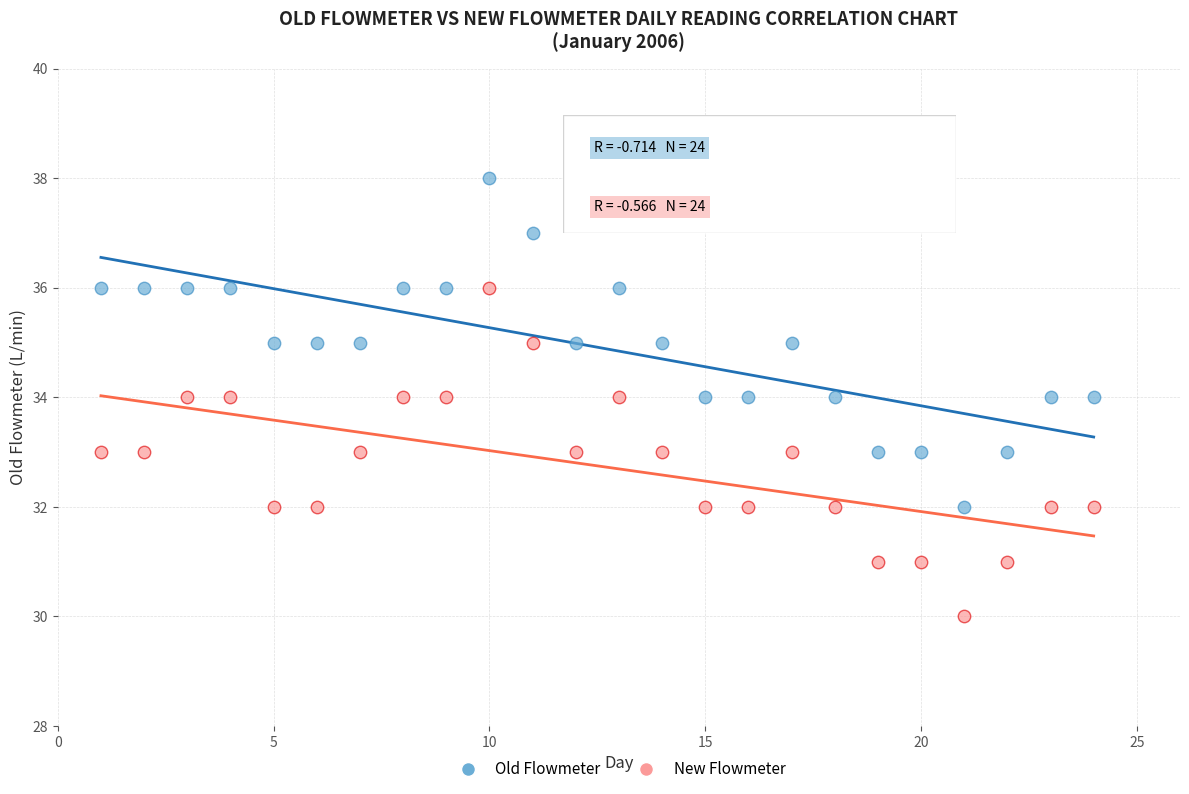

Which series contains the highest Y value?

Old Flowmeter